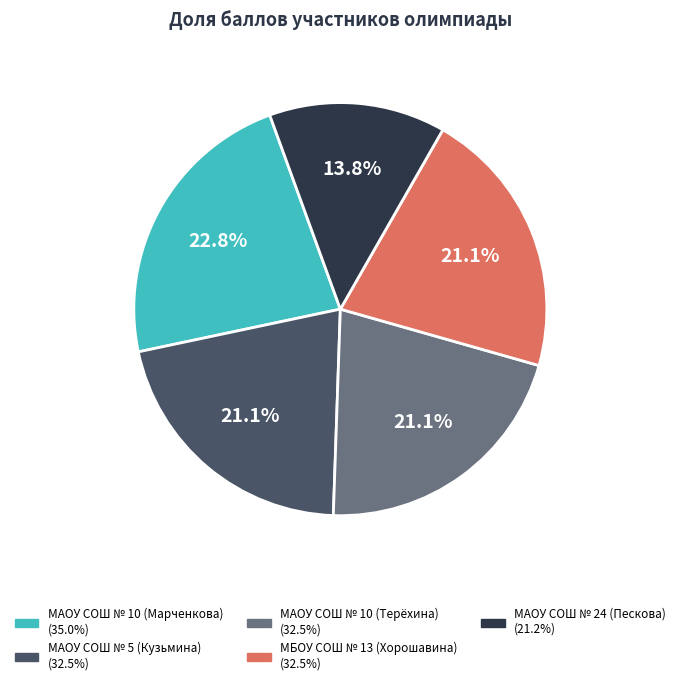

What percentage is the МАОУ СОШ № 5 (Кузьмина) slice, to the nearest percent?

21%